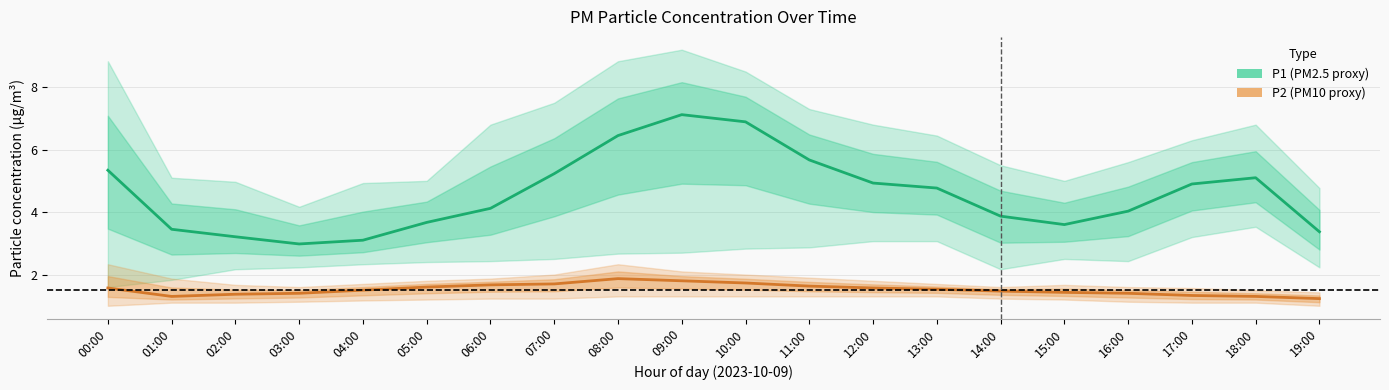

What is the label of the 4th point from the right?

16:00